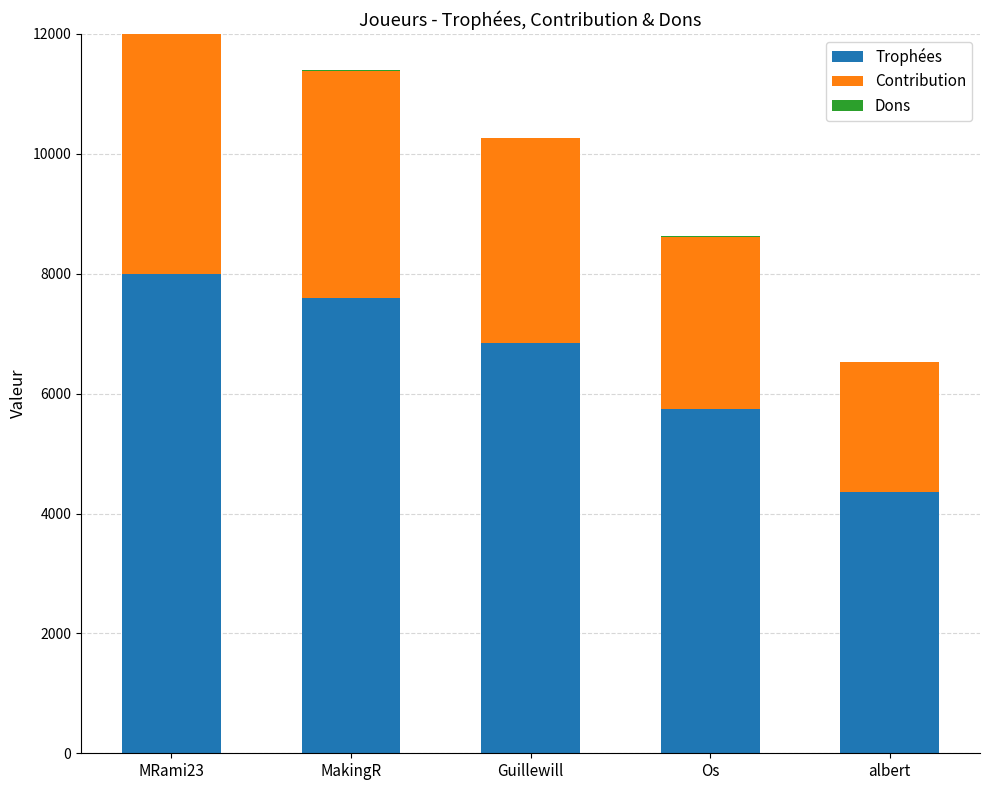

What is the highest value of the Trophées series?

8000